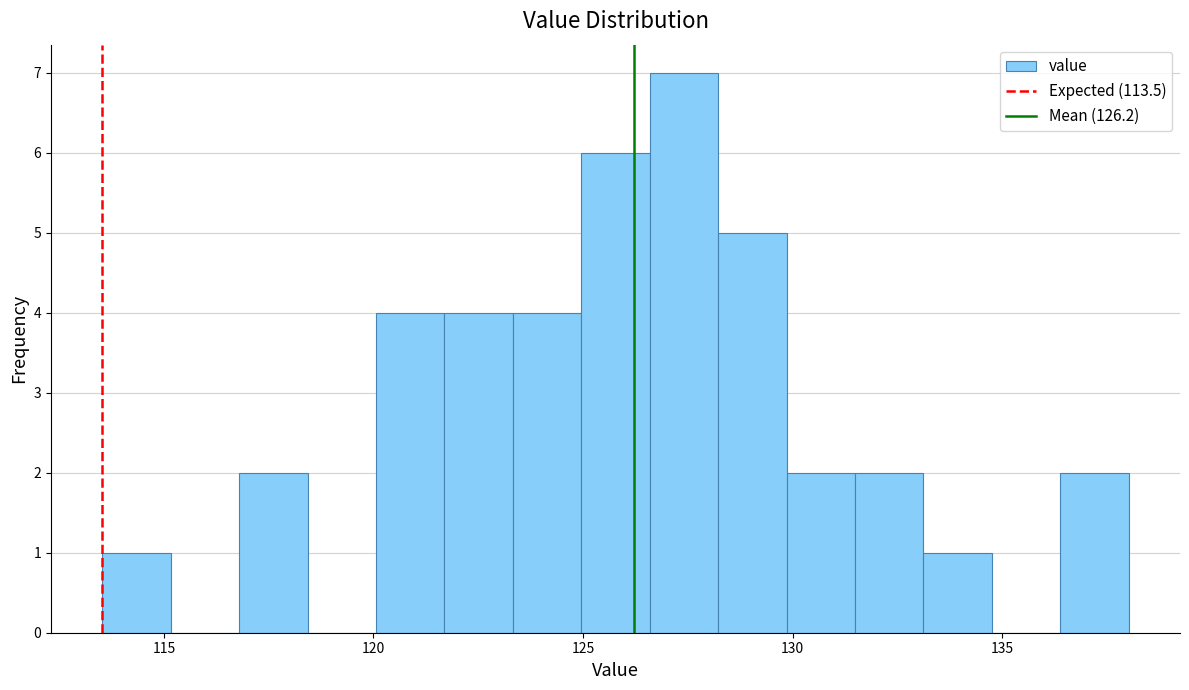

Around what value on the x-axis is the tallest bar? Give the approximate position of its centre, as read against the axis.

127.5